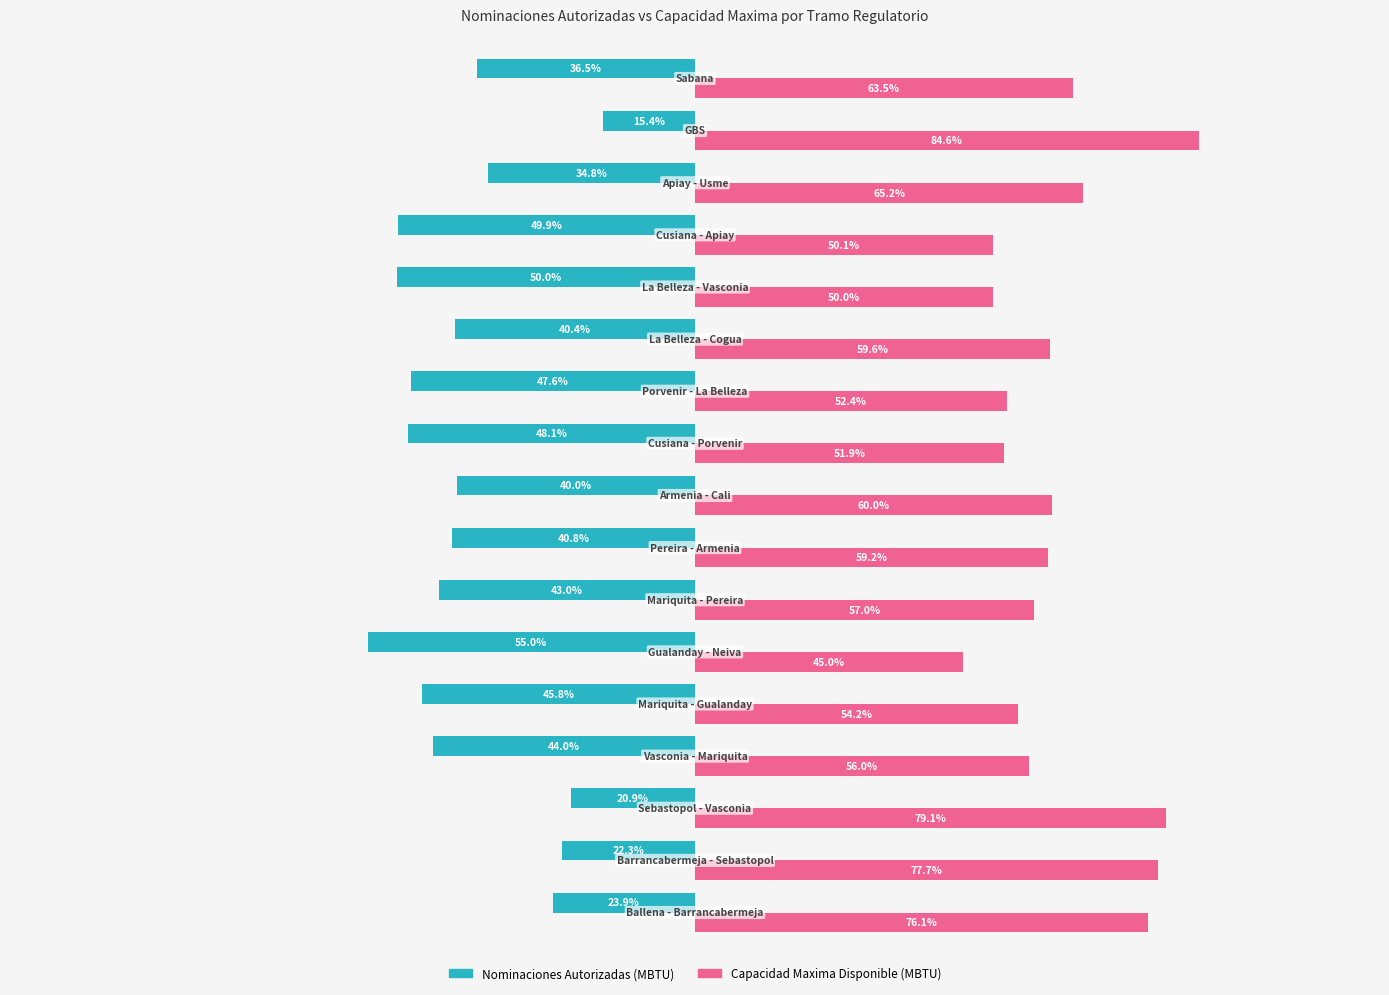

Rank the series by their average value, from lowest to highest.

Nominaciones Autorizadas (MBTU), Capacidad Maxima Disponible (MBTU)